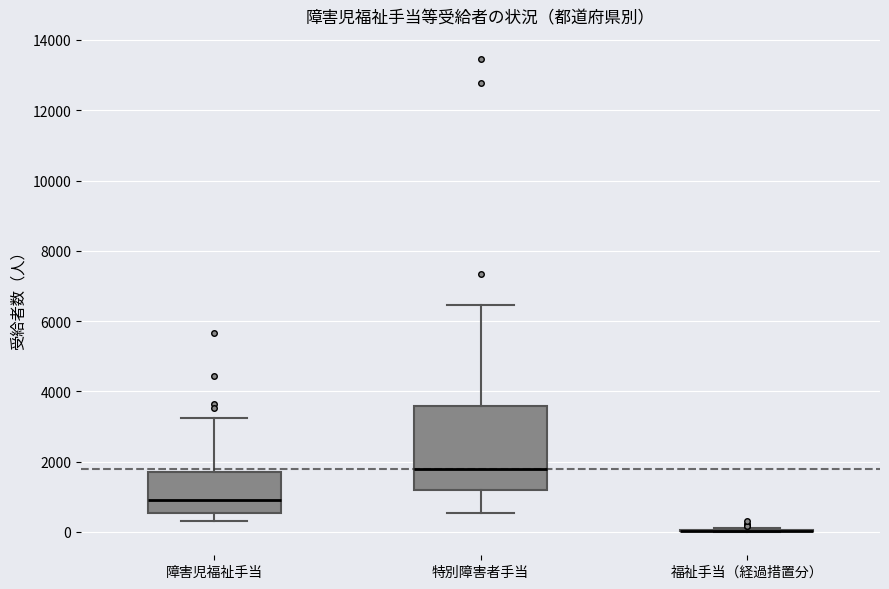

Reading left to right, read every box against the y-axis: the position of its median line, the range the box covers, and the ends of its whiskers. The values are not printed on the chart, so give them approximately, as read against the axis.

障害児福祉手当: median 1000, box 600 to 1800, whiskers 400 to 3200
特別障害者手当: median 1800, box 1200 to 3600, whiskers 600 to 6400
福祉手当（経過措置分）: box collapsed to a line at 0, whiskers 0 to 200